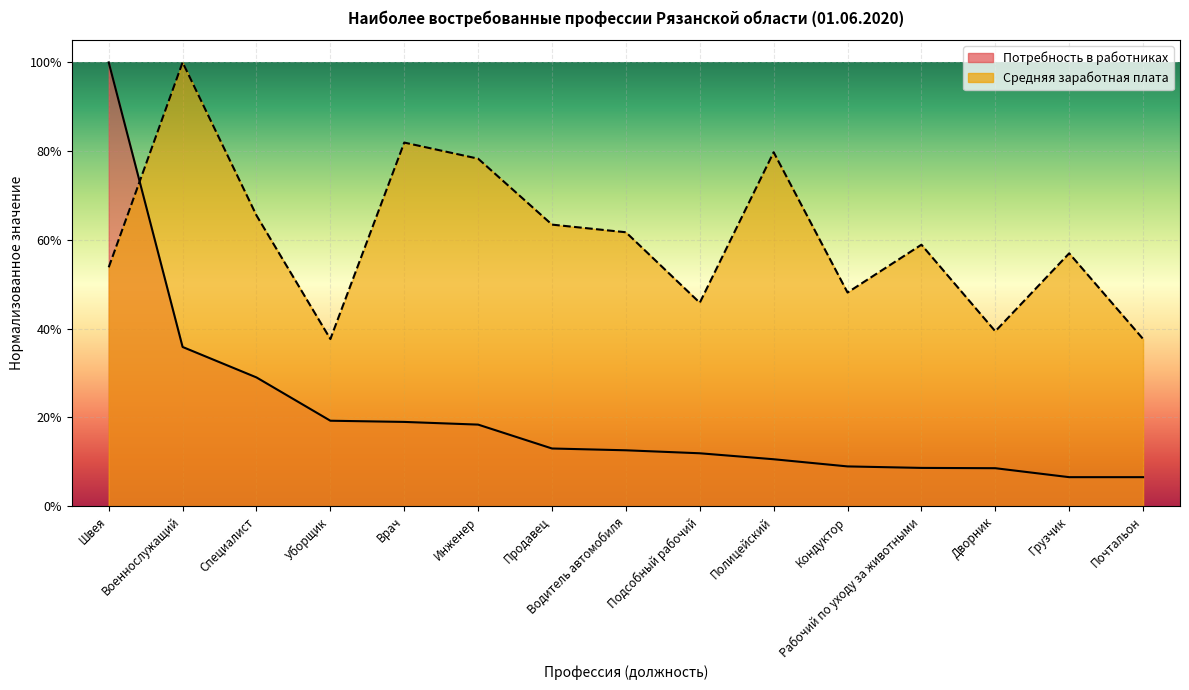

Reading left to right, list all the values displayed in this chart.

Потребность в работниках: Швея=1.0	Военнослужащий=0.4	Специалист=0.3	Уборщик=0.2	Врач=0.2	Инженер=0.2	Продавец=0.1	Водитель автомобиля=0.1	Подсобный рабочий=0.1	Полицейский=0.1	Кондуктор=0.1	Рабочий по уходу за животными=0.1	Дворник=0.1	Грузчик=0.1	Почтальон=0.1
Средняя заработная плата: Швея=0.5	Военнослужащий=1.0	Специалист=0.7	Уборщик=0.4	Врач=0.8	Инженер=0.8	Продавец=0.6	Водитель автомобиля=0.6	Подсобный рабочий=0.5	Полицейский=0.8	Кондуктор=0.5	Рабочий по уходу за животными=0.6	Дворник=0.4	Грузчик=0.6	Почтальон=0.4